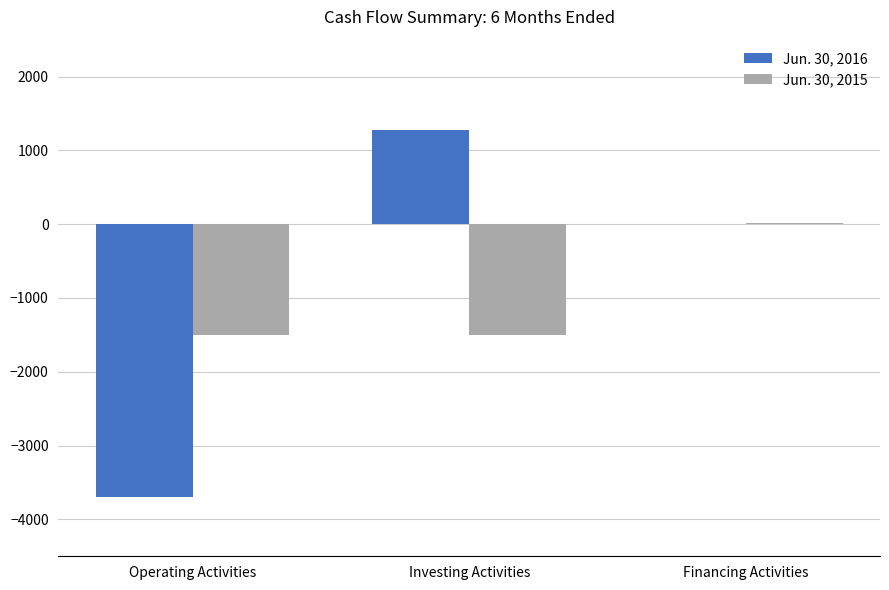

Are the bars horizontal?

No